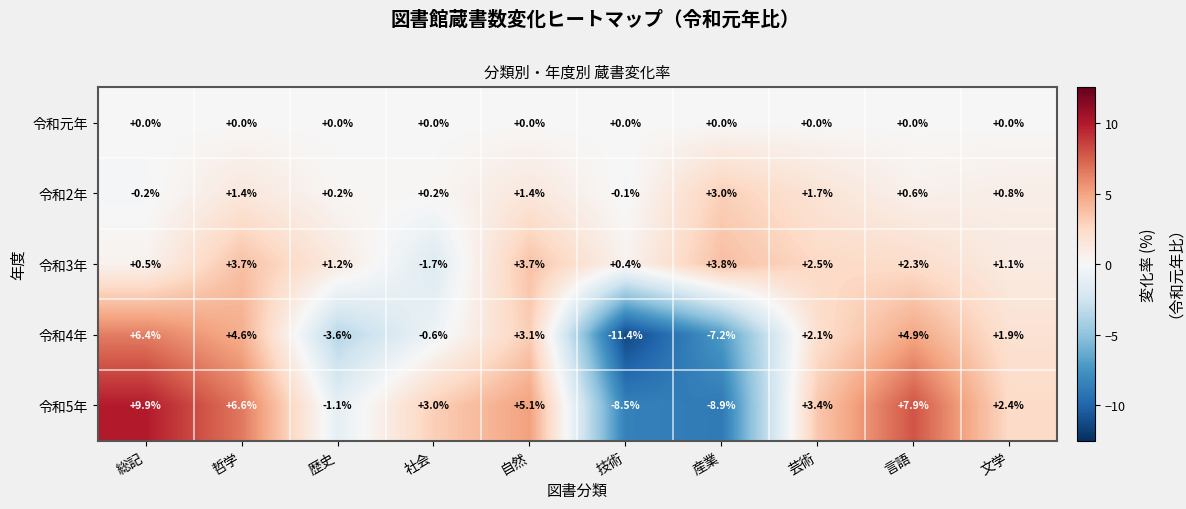

Is it true that 令和2年 equals 0.5 at 文学?

False